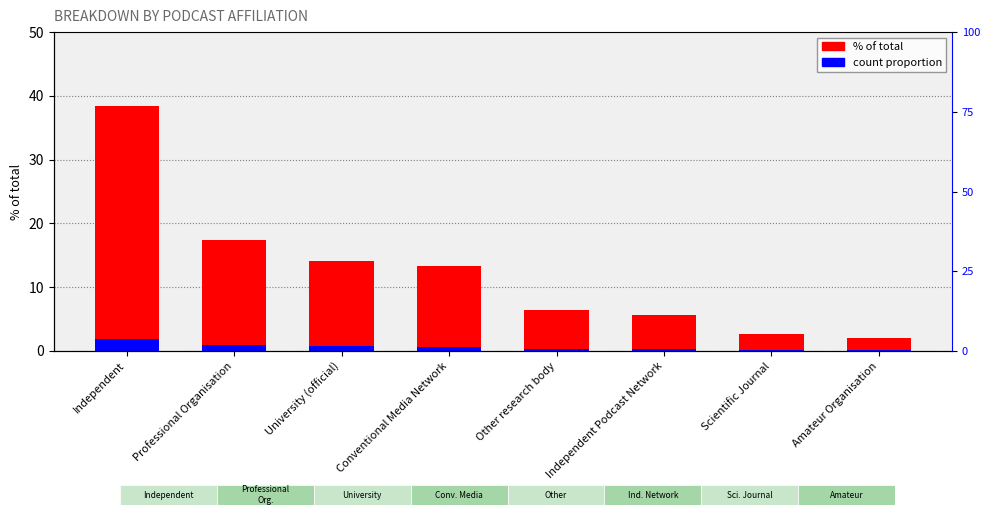

How many values in the % of total series exceed 13?

4